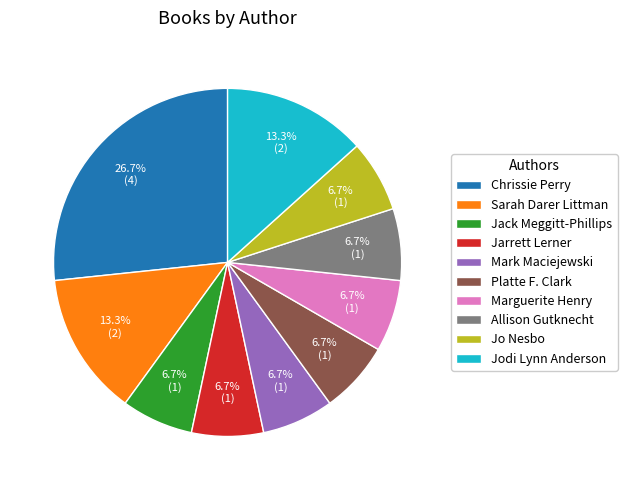

How many slices are in this pie chart?

10